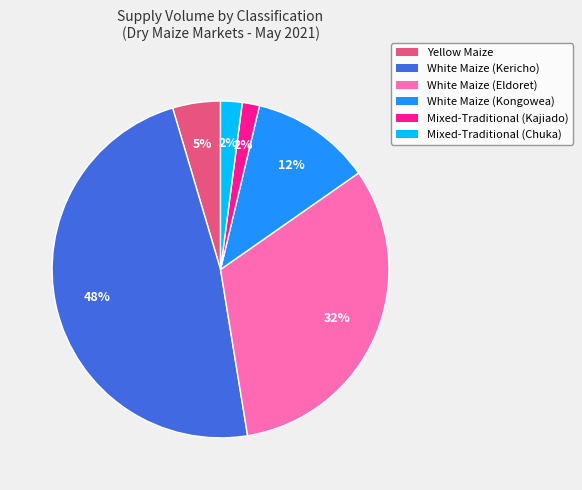

How many segments does this pie chart have?

6